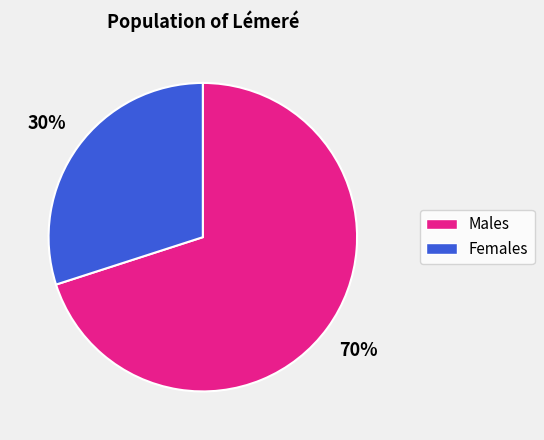

Is there a majority slice in this chart?

Yes